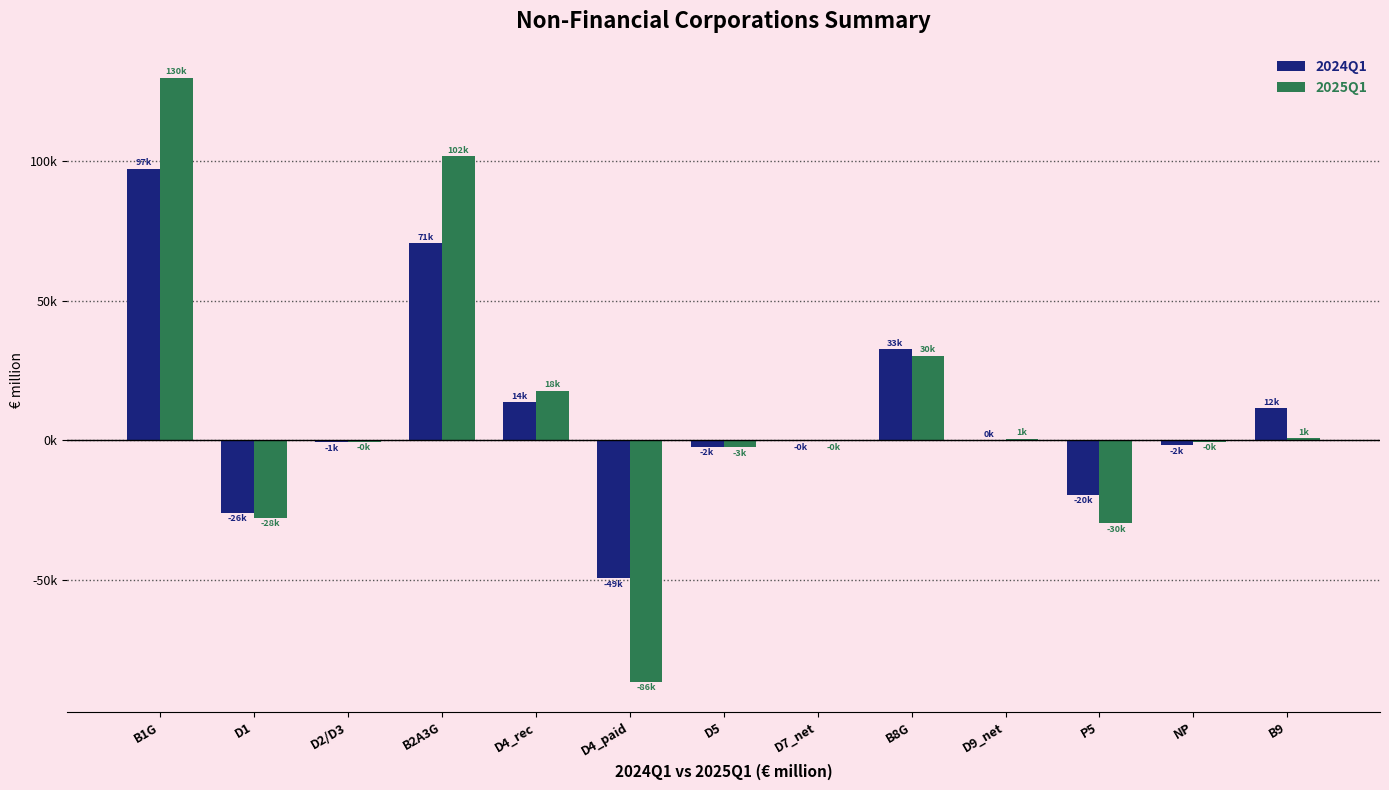

Is it true that 2024Q1 equals -1656.7 at NP?

True